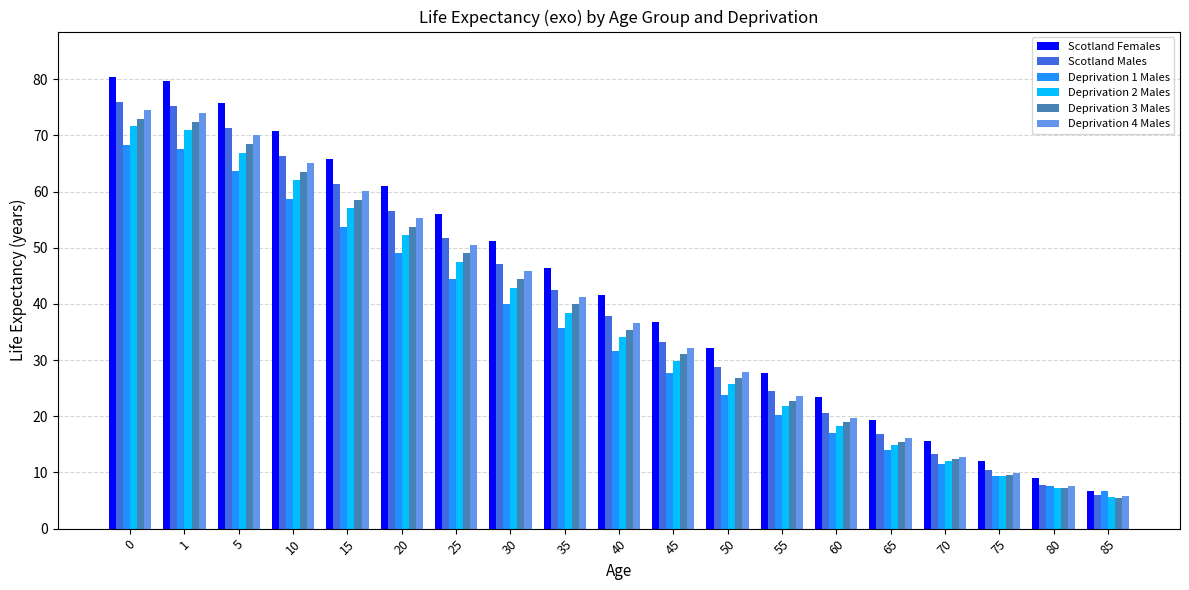

What is the greatest value displayed?

80.4